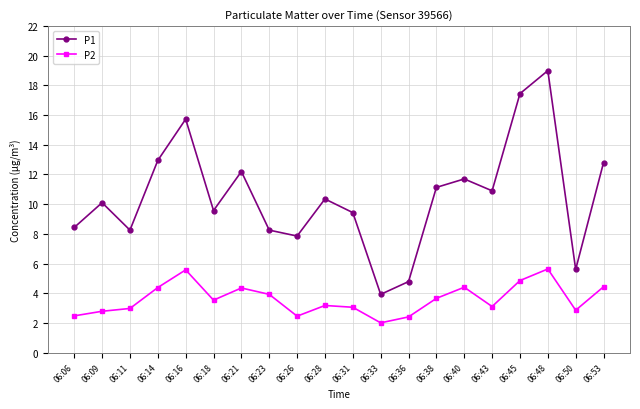

The value of P1 at 06:53 is 18.2. True or false?

False